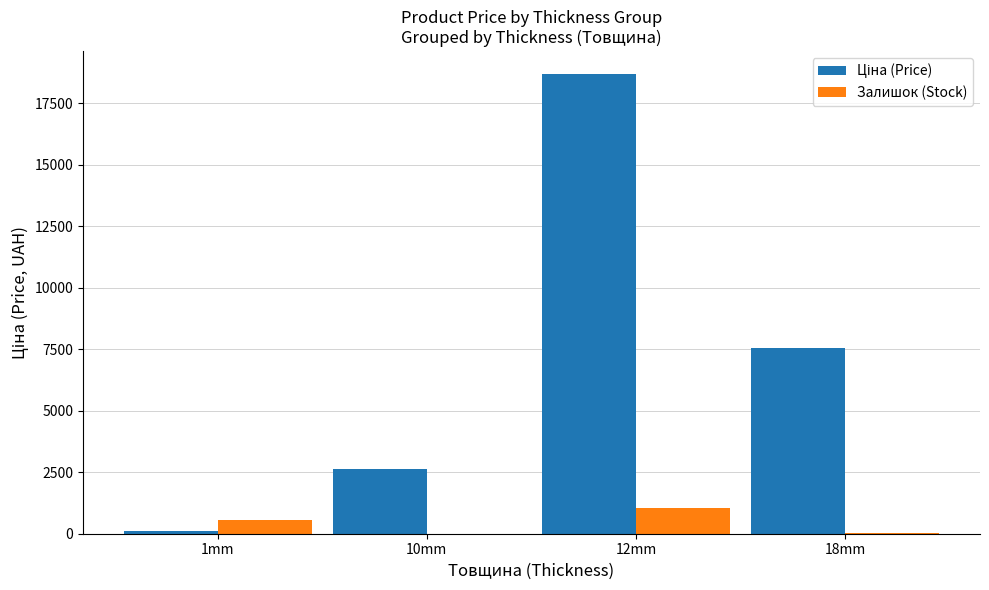

The value of Залишок (Stock) at 10mm is 706.1. True or false?

False